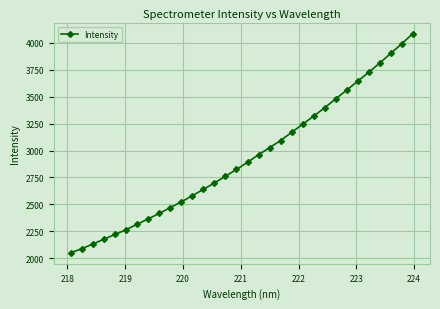

What is the value of the 14th point from the left?

2698.9